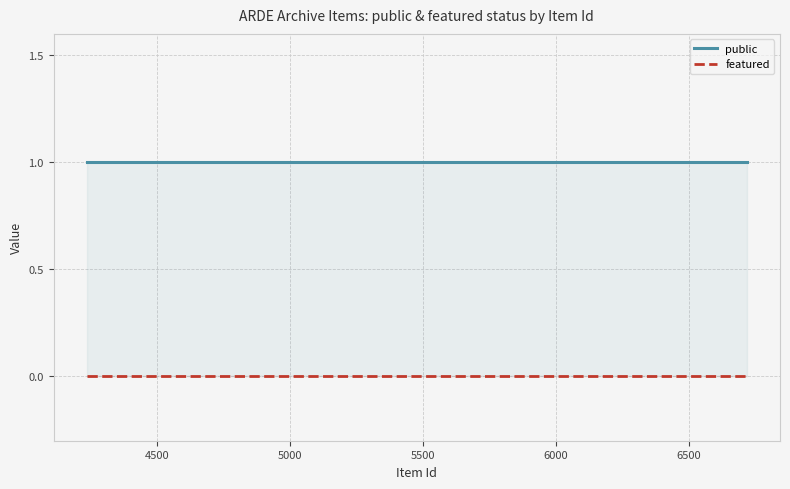

What is the label of the 10th point from the left?

4646